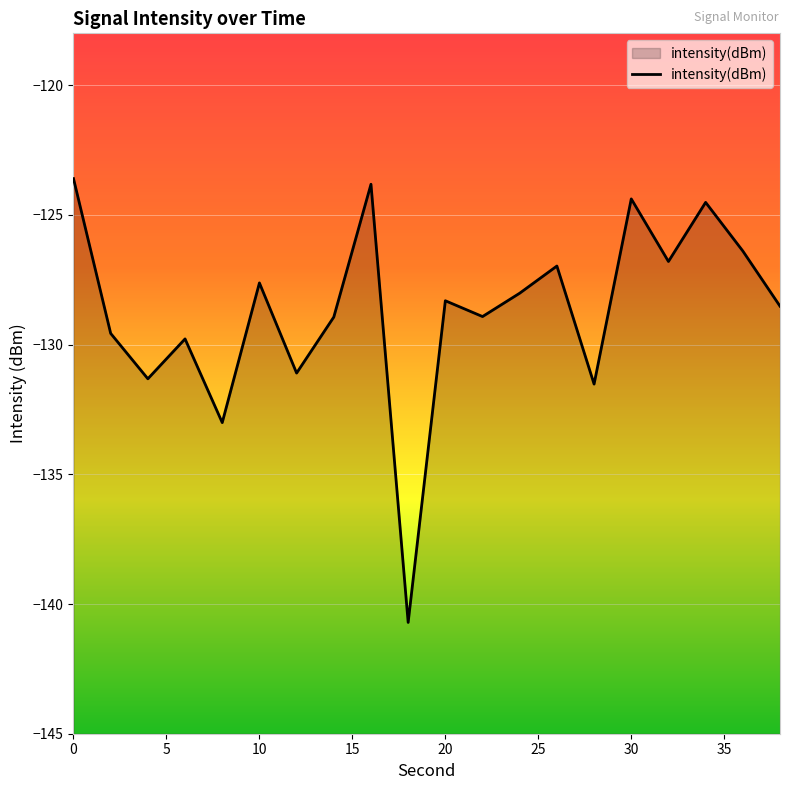

What is the smallest value displayed?

-140.7